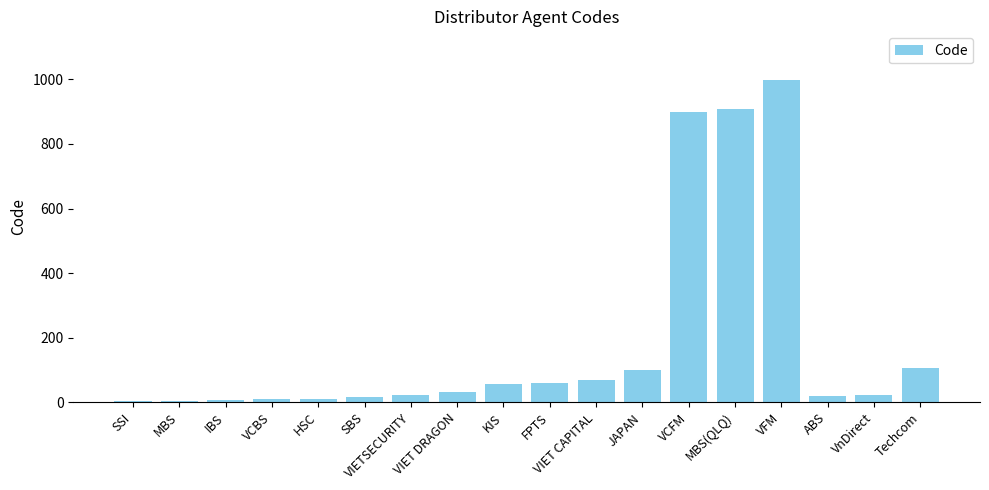

Is it true that the value at JAPAN is 101?

True